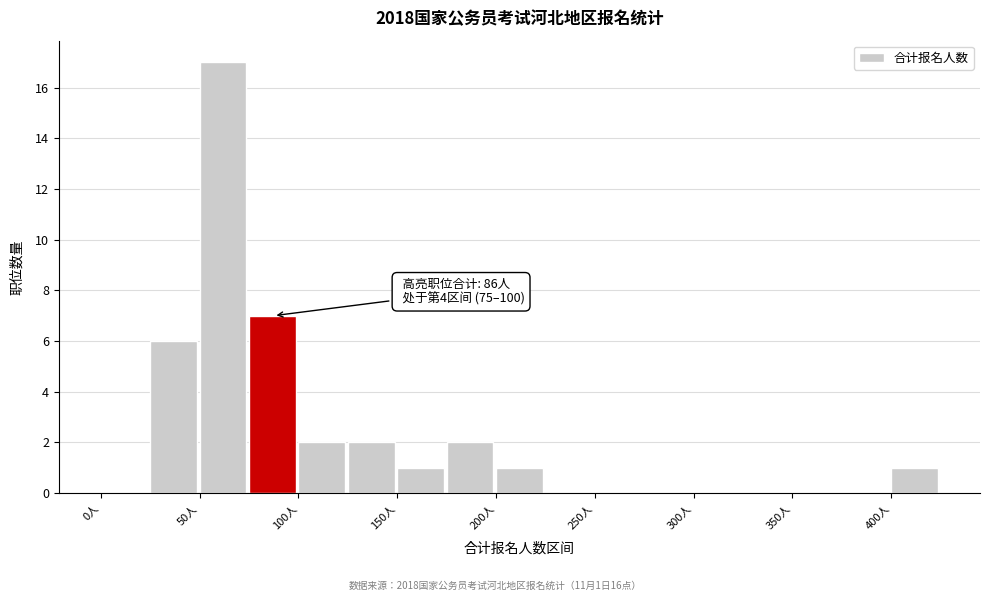

Which range on the x-axis has the tallest bar?

50 to 75